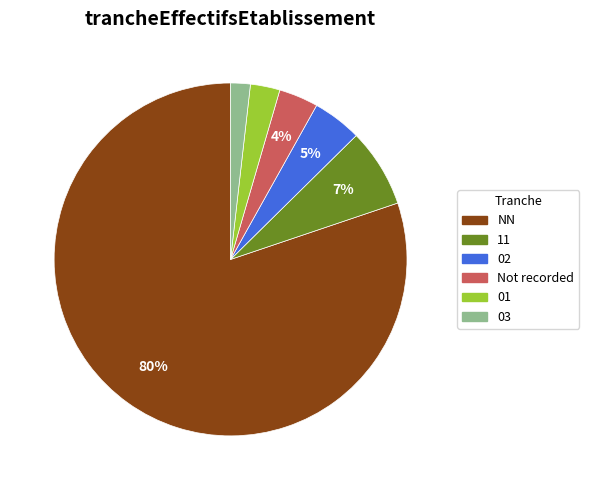

Is there a majority slice in this chart?

Yes